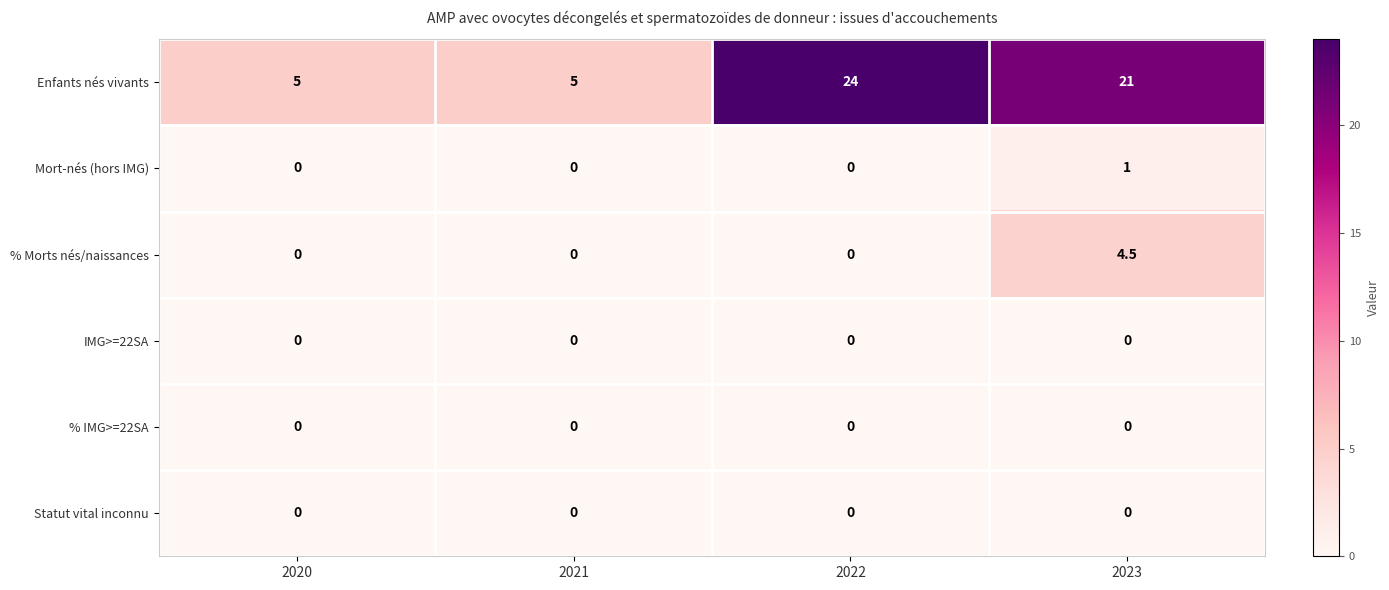

How many data points in % Morts nés/naissances are above 0?

1